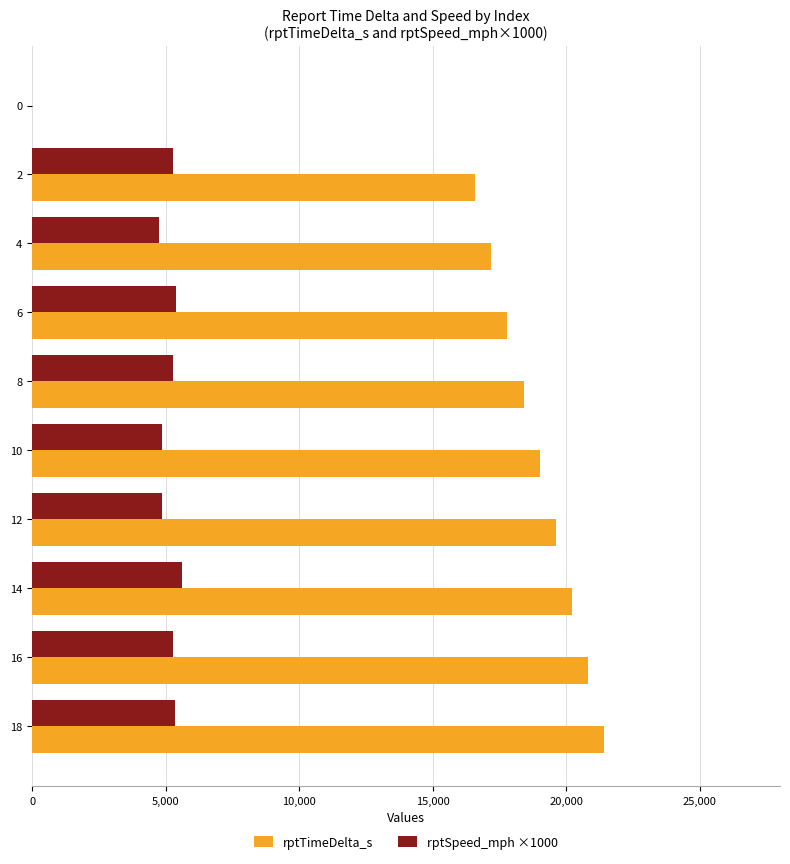

The value of rptSpeed_mph ×1000 at 0 is -3616.9. True or false?

False